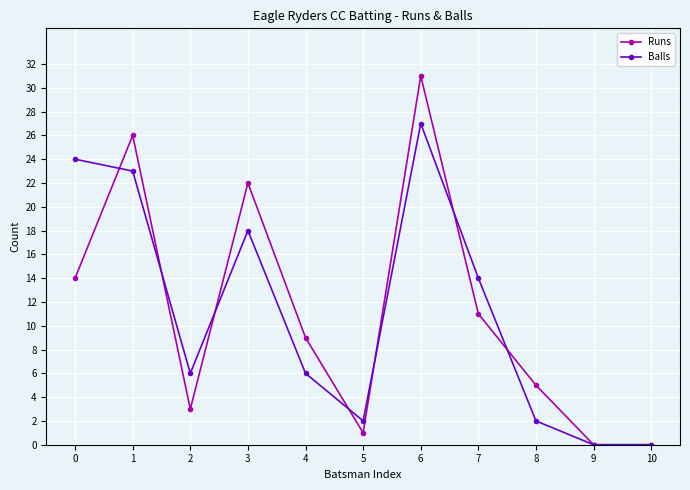

At 7, list the series in order from largest to smallest.

Balls, Runs